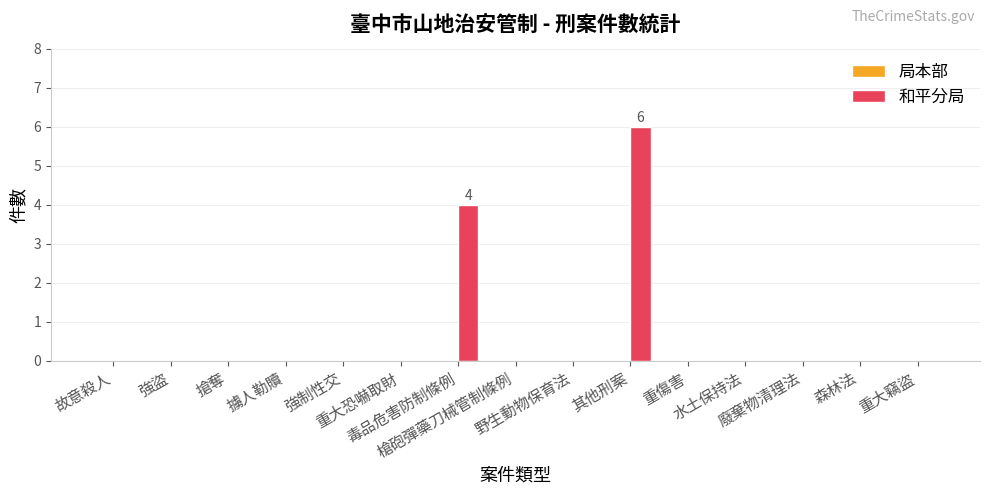

What is the greatest value displayed?

6